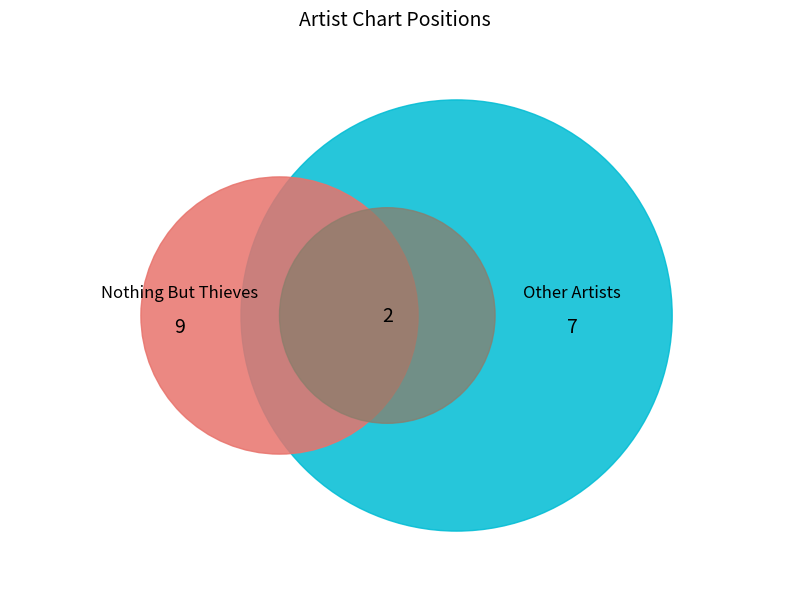

Does Bree Runway account for over 50% of the chart?

No